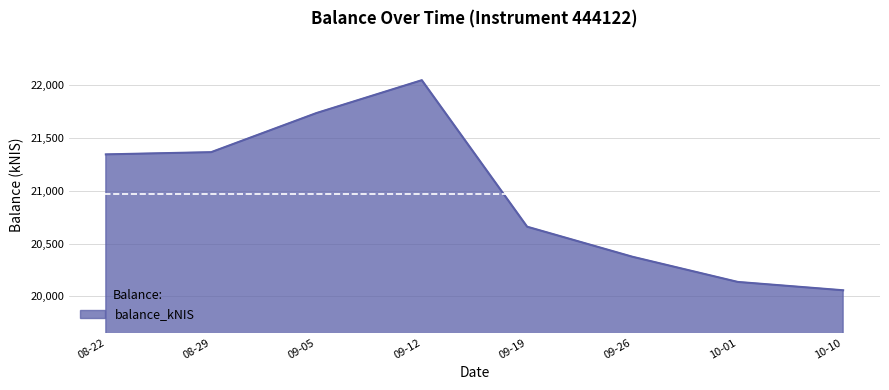

Reading left to right, extract all data points from this chart.

21343.5	21364.5	21734.6	22045.4	20659.1	20374.8	20136.6	20057.8